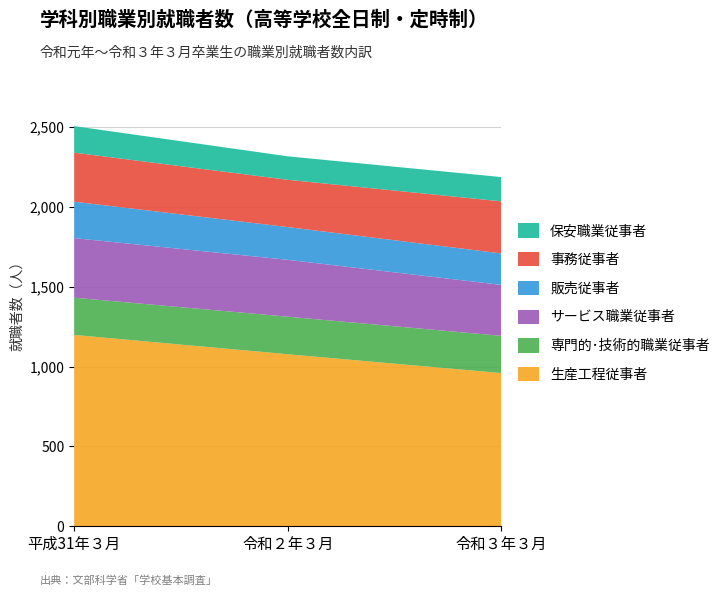

Reading right to left, what are all the values shown in this chart?

生産工程従事者: 令和３年３月=959	令和２年３月=1077	平成31年３月=1198
専門的･技術的職業従事者: 令和３年３月=233	令和２年３月=235	平成31年３月=233
サービス職業従事者: 令和３年３月=319	令和２年３月=356	平成31年３月=373
販売従事者: 令和３年３月=197	令和２年３月=205	平成31年３月=228
事務従事者: 令和３年３月=326	令和２年３月=296	平成31年３月=307
保安職業従事者: 令和３年３月=152	令和２年３月=147	平成31年３月=166